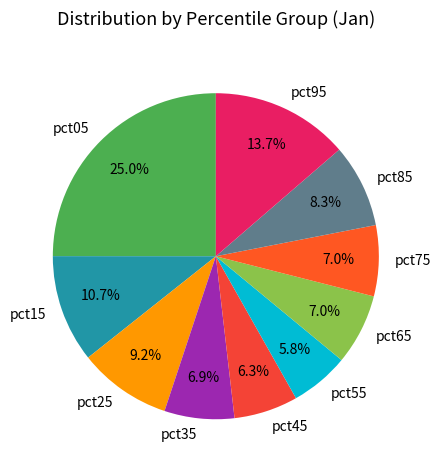

To the nearest percent, what is the difference between the largest and smallest slice percentages?

19%